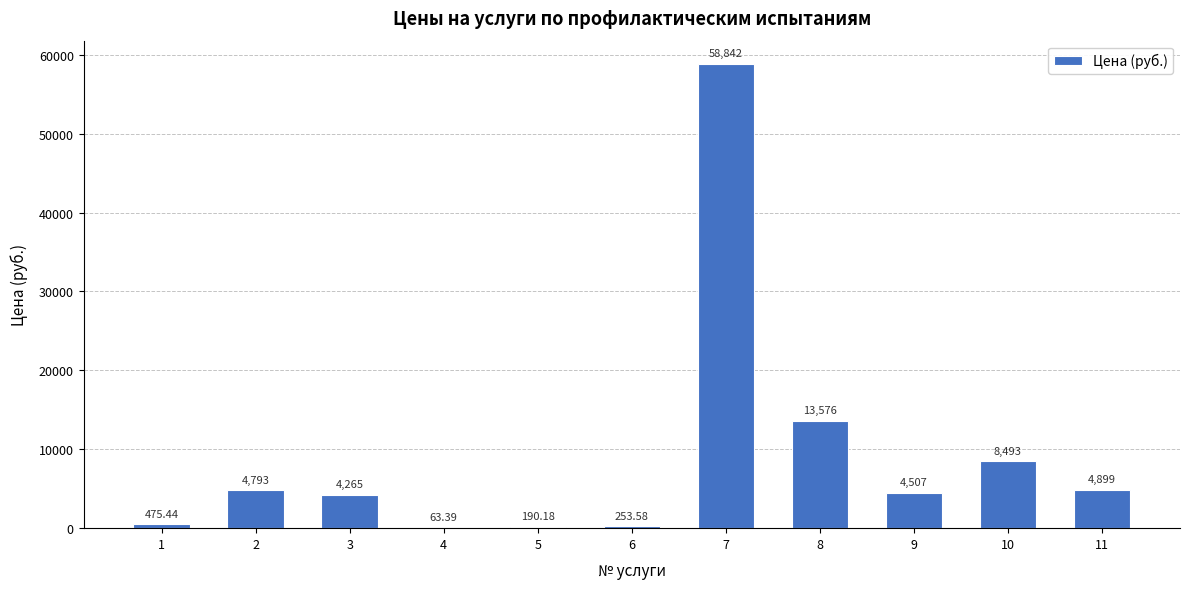

How many values exceed 4507?

6